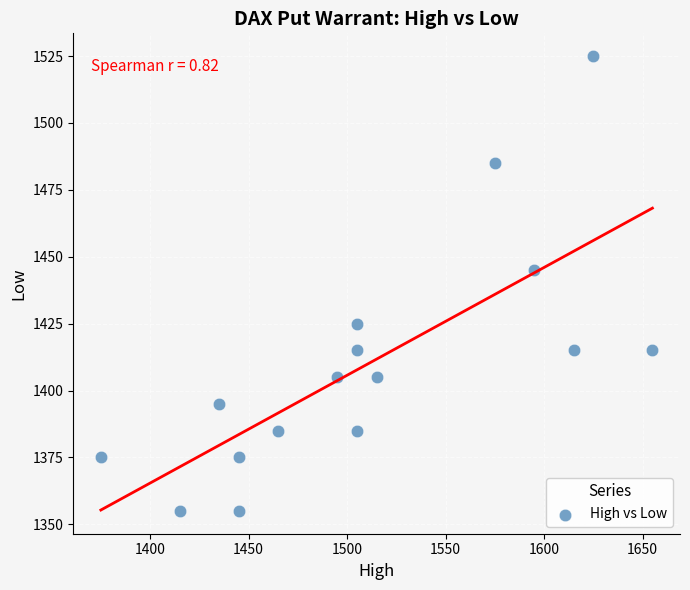

What is the range of X values (max minus min)?

280